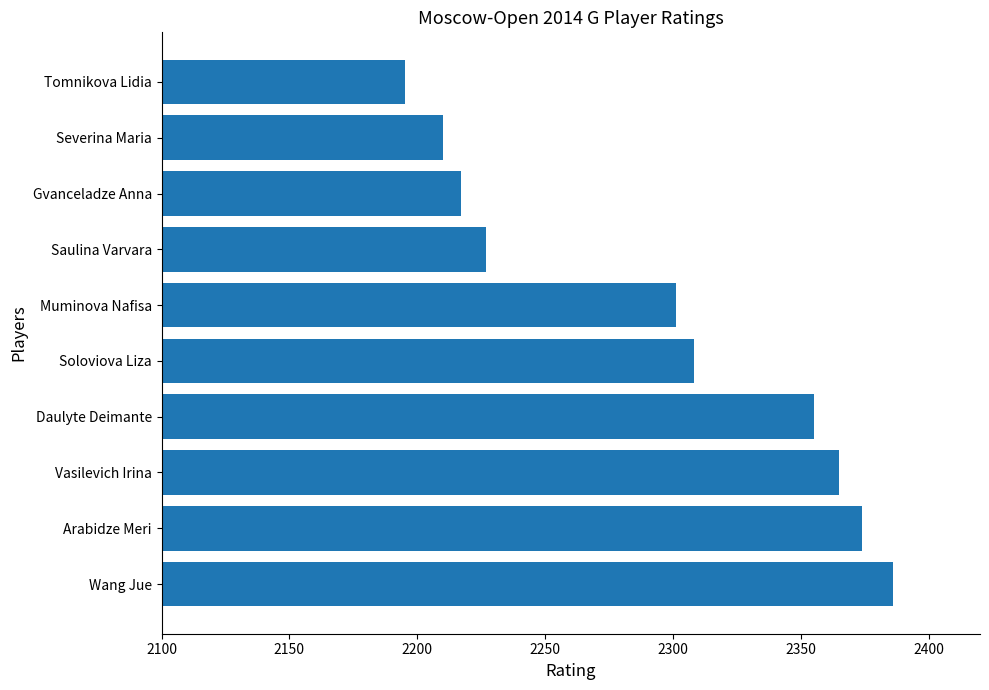

What is the average value?

2294